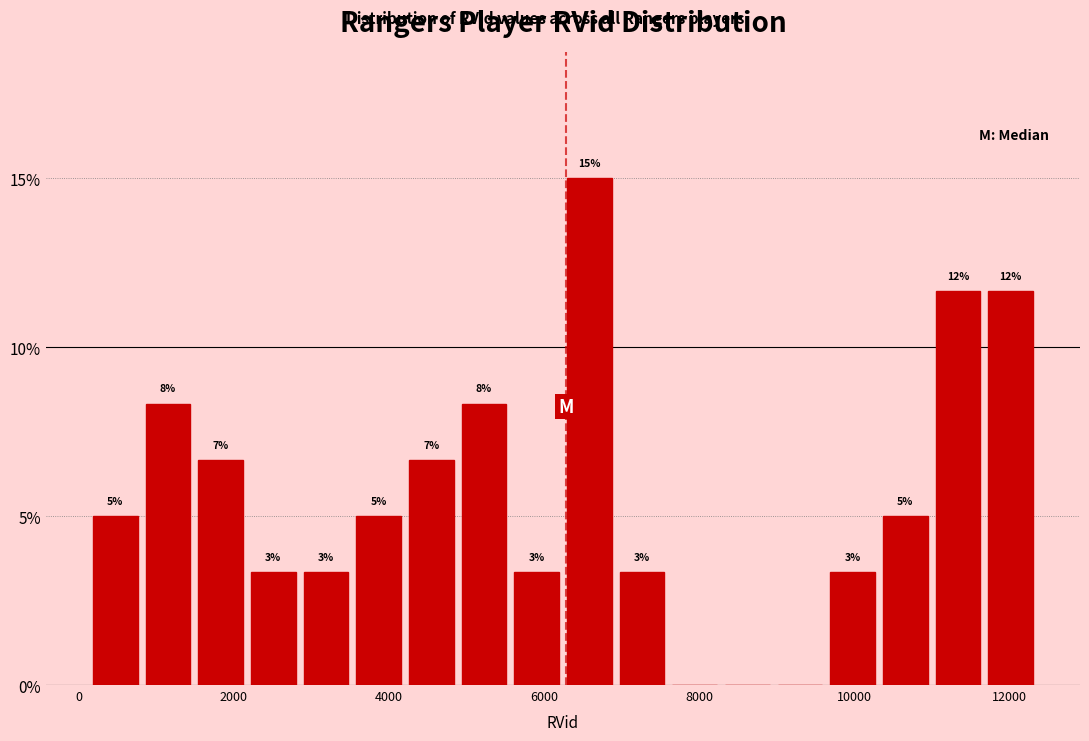

Read against the x-axis, roughly where is the centre of the tallest bar?

6600